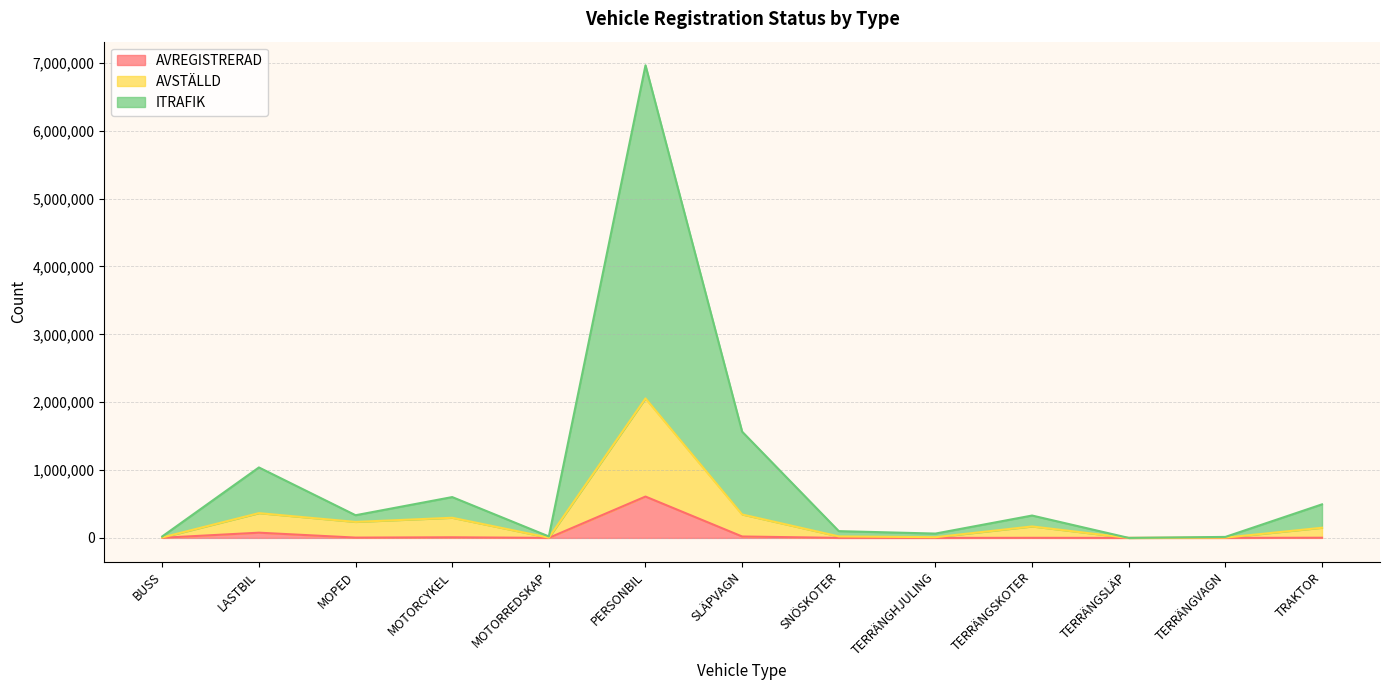

What are all the series names shown in the legend?

AVREGISTRERAD, AVSTÄLLD, ITRAFIK